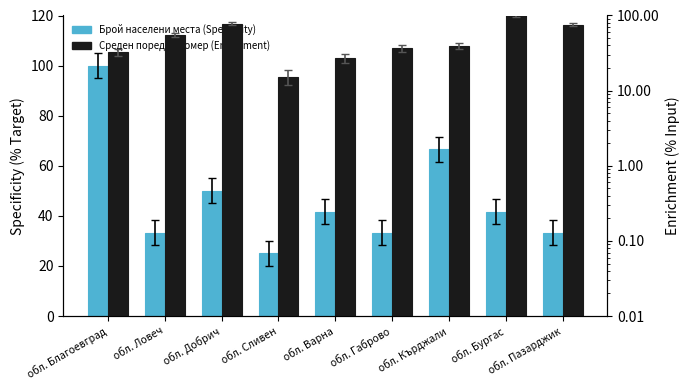

Reading left to right, what are all the values shown in this chart?

Брой населени места (Specificity): обл. Благоевград=100.0	обл. Ловеч=33.3	обл. Добрич=50.0	обл. Сливен=25.0	обл. Варна=41.7	обл. Габрово=33.3	обл. Кърджали=66.7	обл. Бургас=41.7	обл. Пазарджик=33.3
Среден пореден номер (Enrichment): обл. Благоевград=32.7	обл. Ловеч=55.8	обл. Добрич=78.1	обл. Сливен=15.4	обл. Варна=26.9	обл. Габрово=36.5	обл. Кърджали=39.2	обл. Бургас=100.0	обл. Пазарджик=75.0